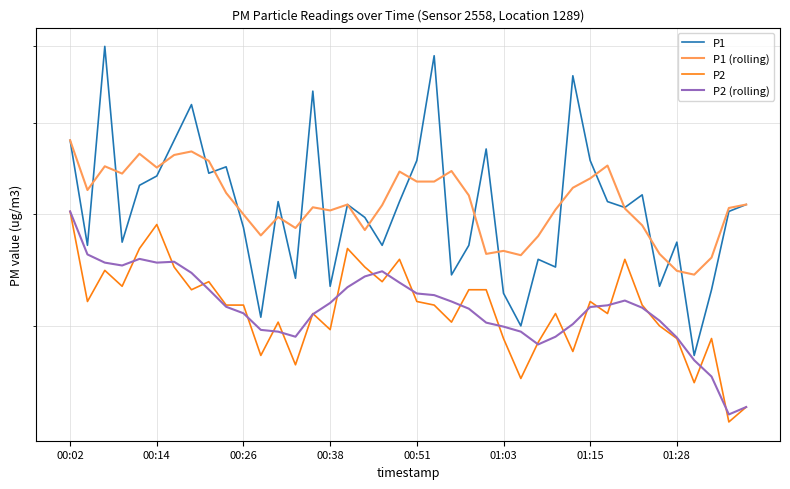

What is the difference between the P1 (rolling) values at 30 and 19?

0.1